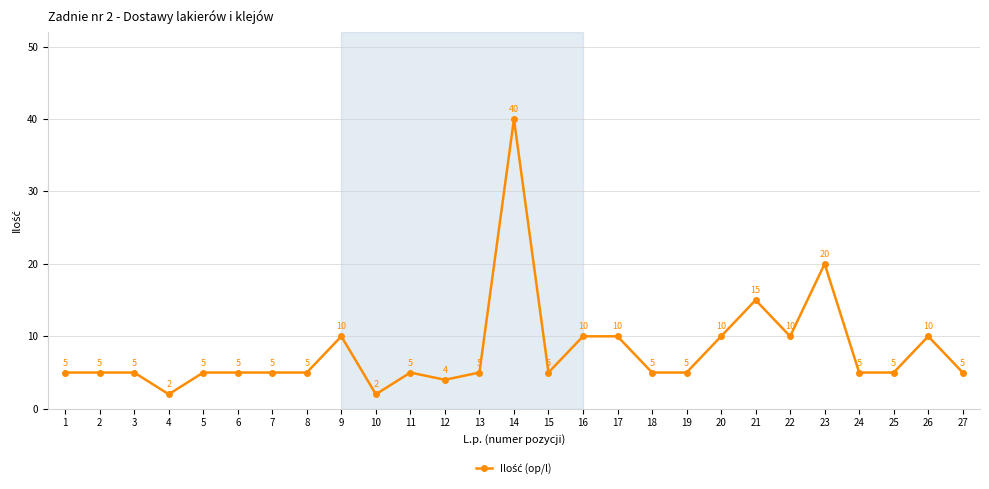

What is the value of the 2nd point from the left?

5